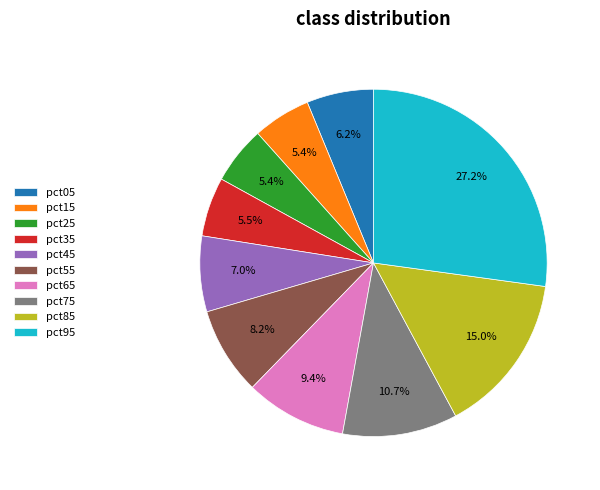

To the nearest percent, what is the average slice percentage?

10%